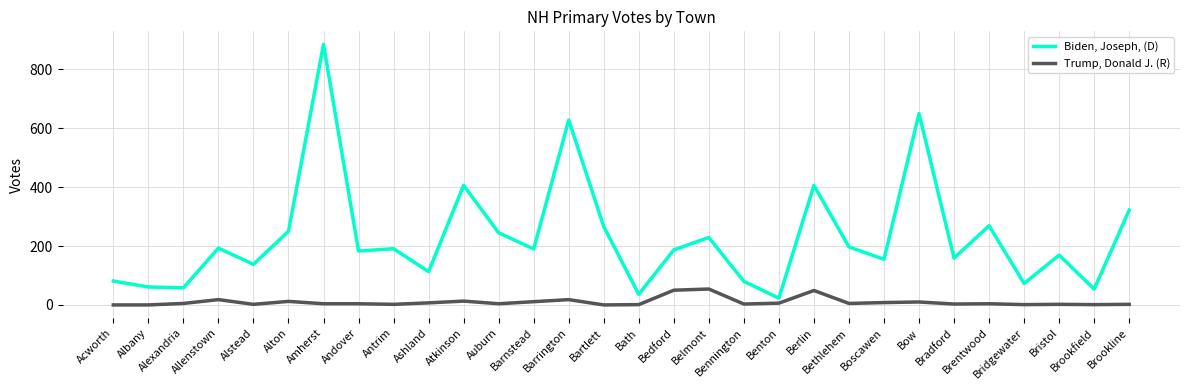

What is the minimum value for Biden, Joseph, (D)?

23